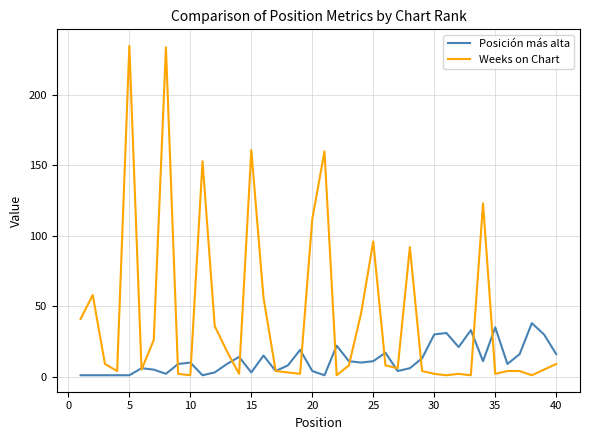

What is the highest value of the Posición más alta series?

38